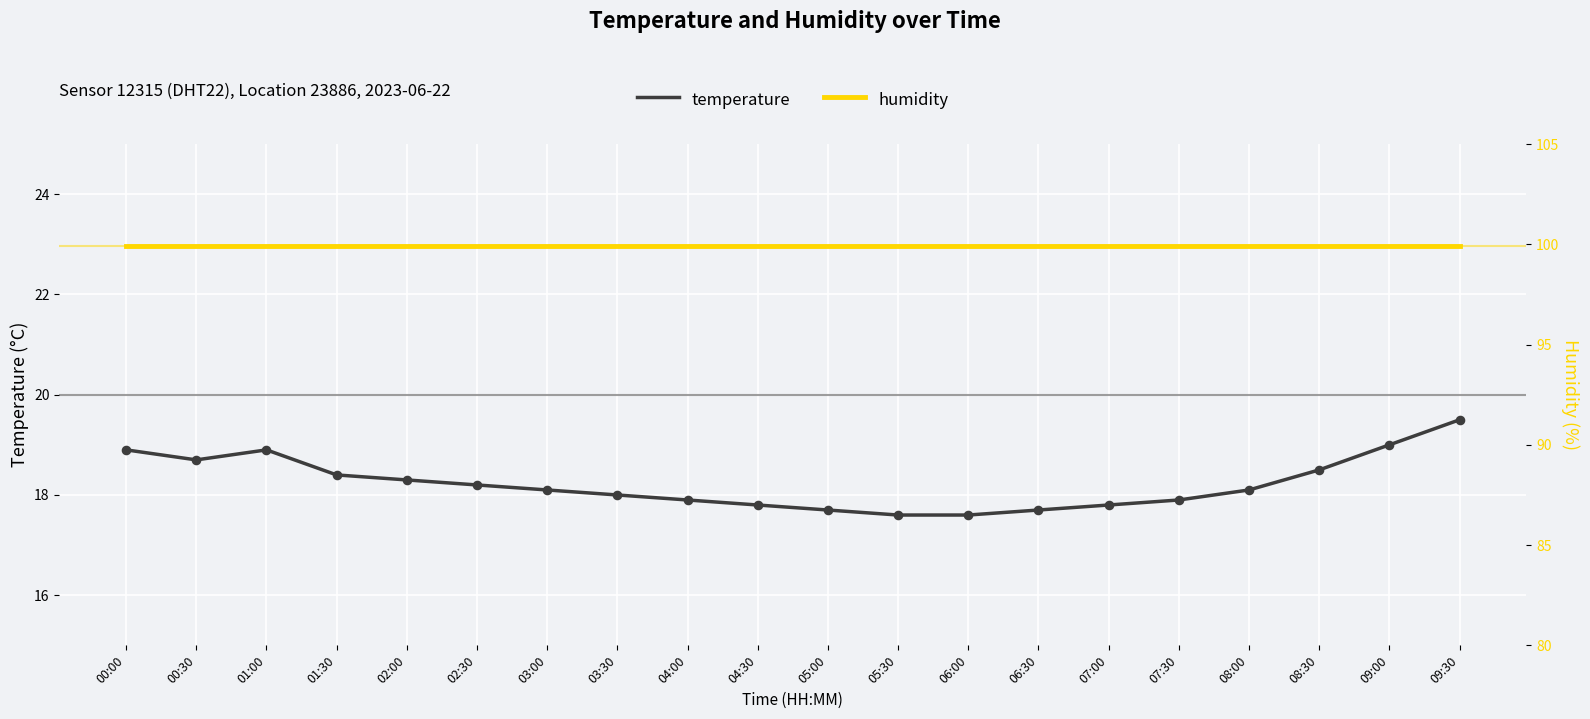

Which series has the largest Y range (max minus min)?

temperature